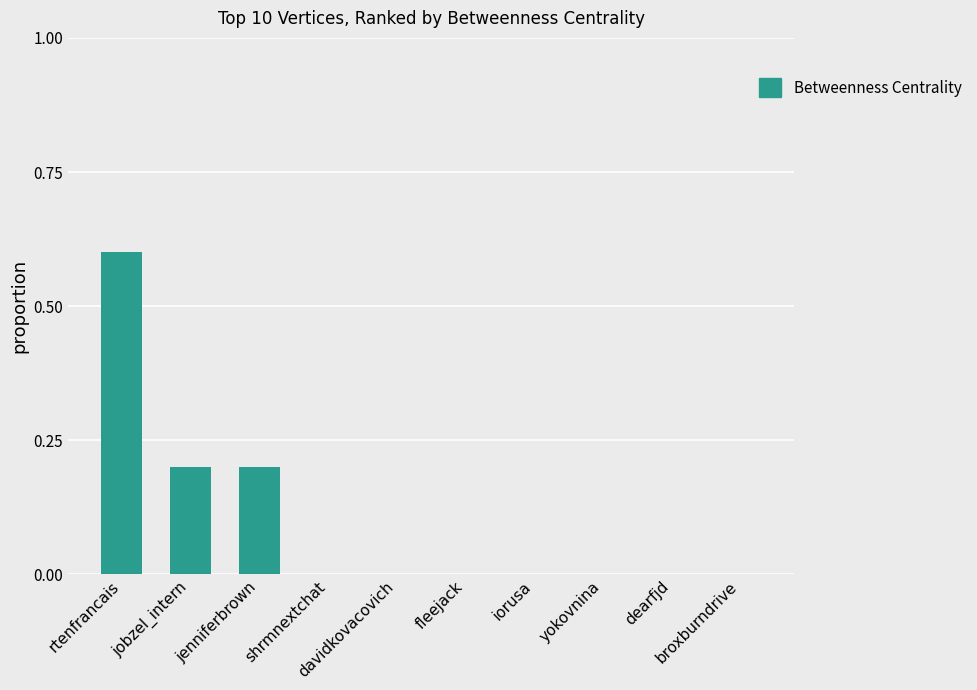

What is the greatest value displayed?

0.6